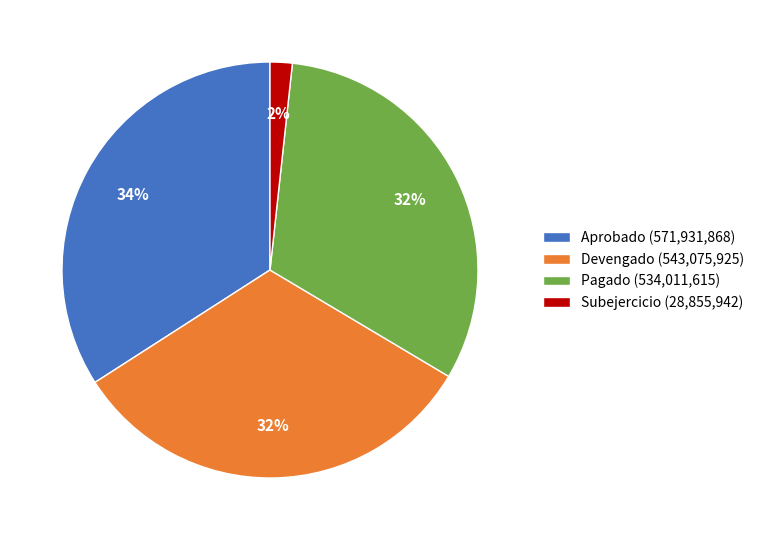

To the nearest percent, what percentage of the pie is Pagado?

32%